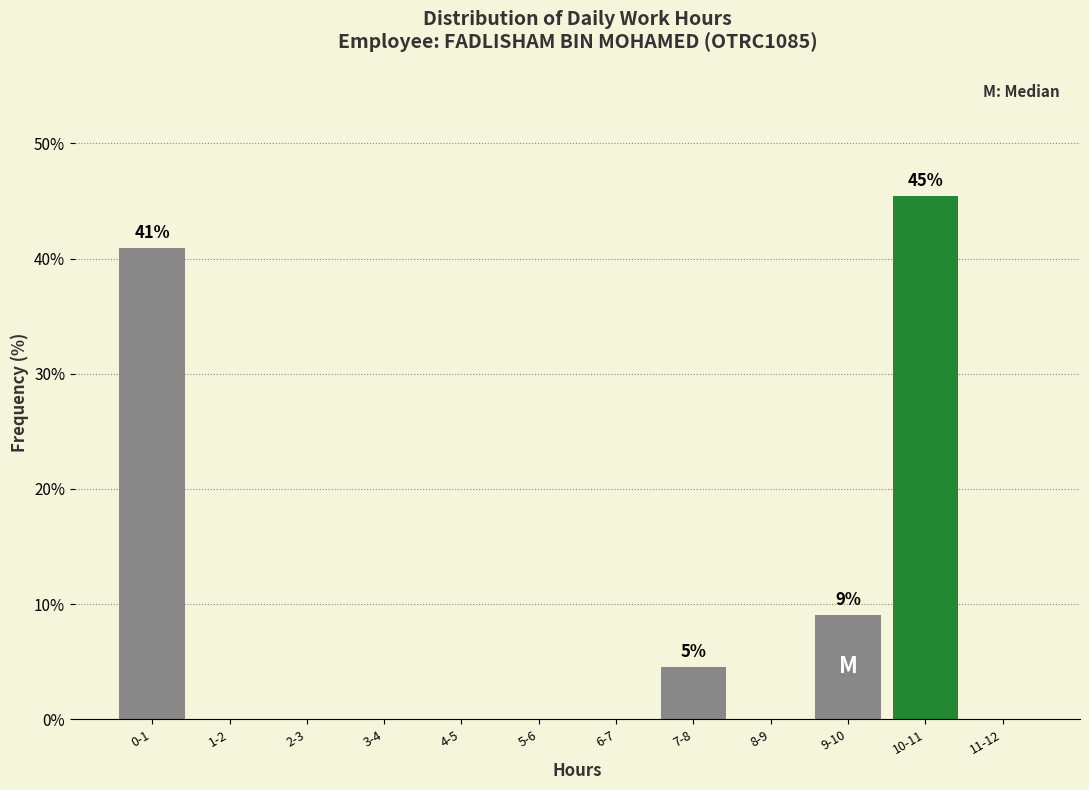

Reading left to right, transcribe all the data shown in this chart.

0-1=40.9	1-2=0.0	2-3=0.0	3-4=0.0	4-5=0.0	5-6=0.0	6-7=0.0	7-8=4.5	8-9=0.0	9-10=9.1	10-11=45.5	11-12=0.0